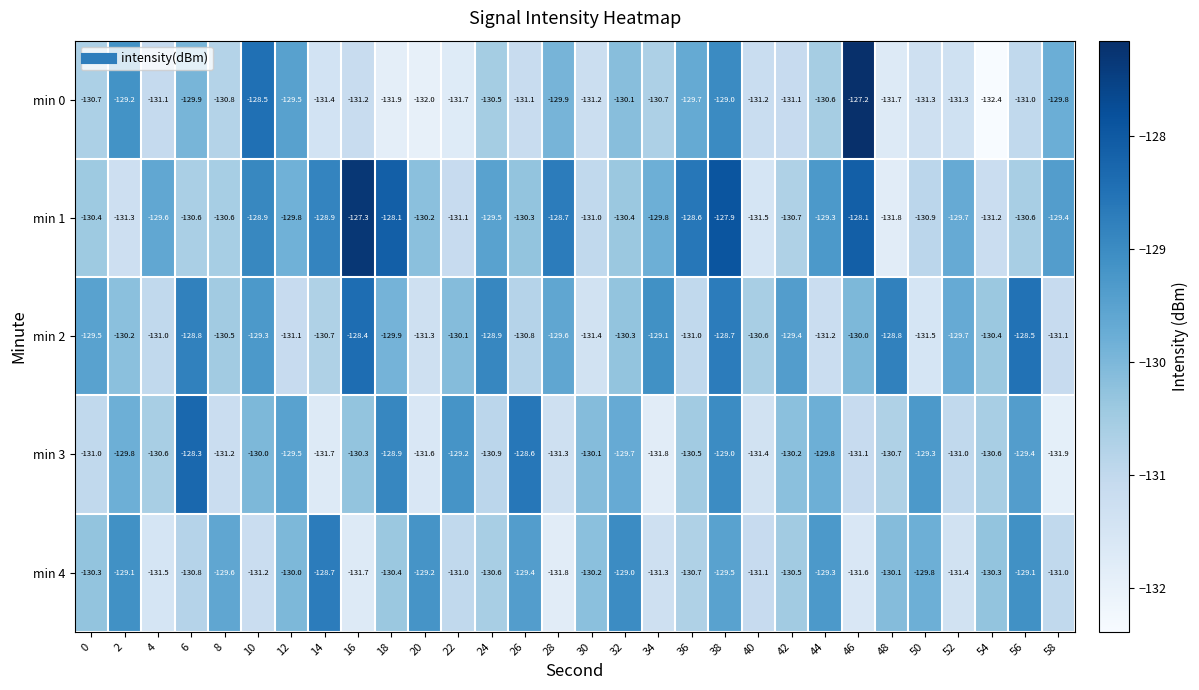

What is the approximate value of min 3 at 10?

-130.0